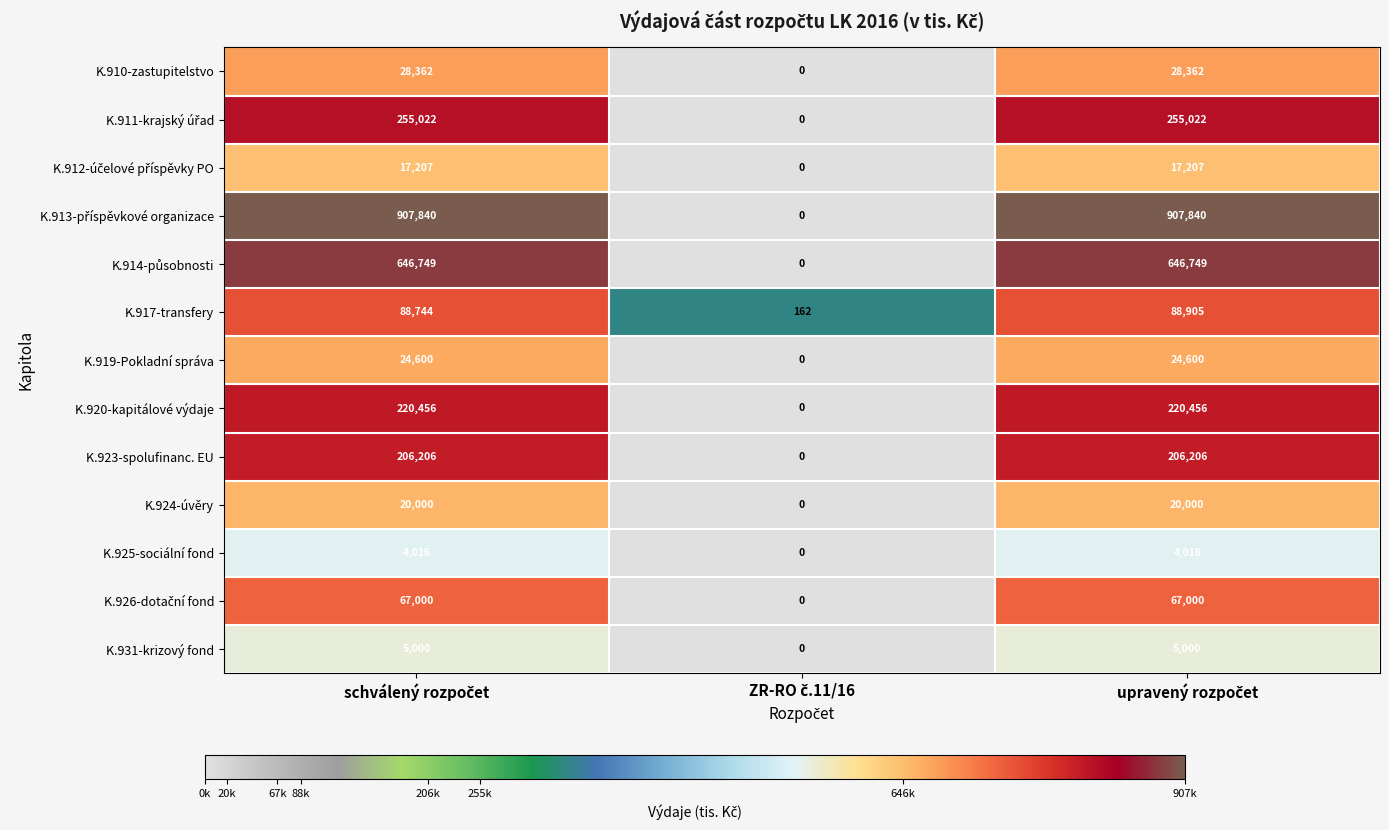

What is the lowest value of the K.917-transfery series?

162